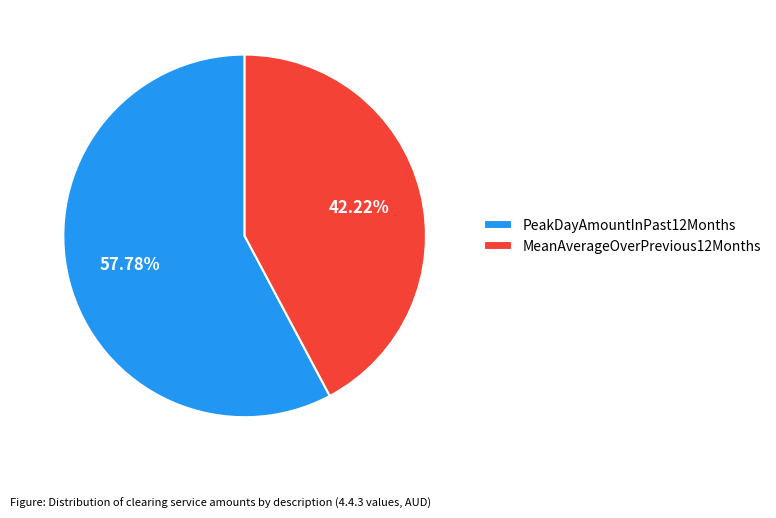

To the nearest percent, what is the difference between the PeakDayAmountInPast12Months and MeanAverageOverPrevious12Months slice percentages?

16%